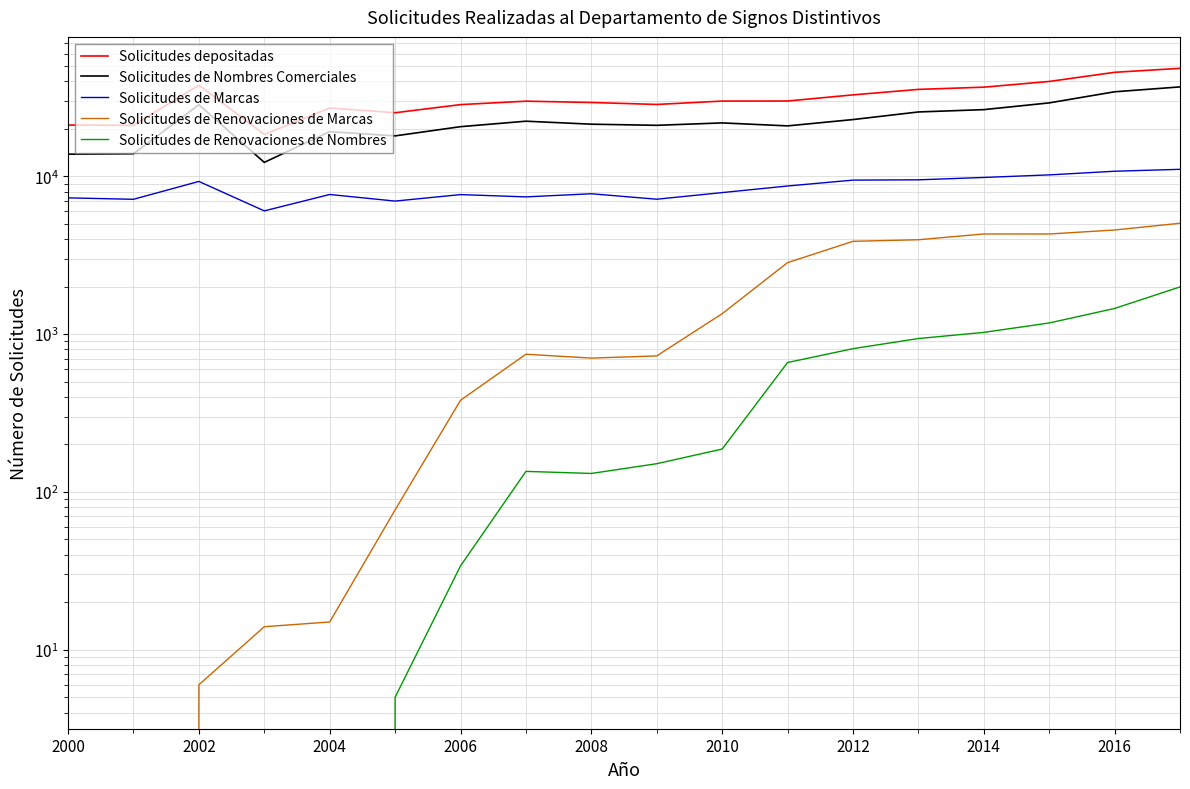

How many lines are shown in the chart?

5